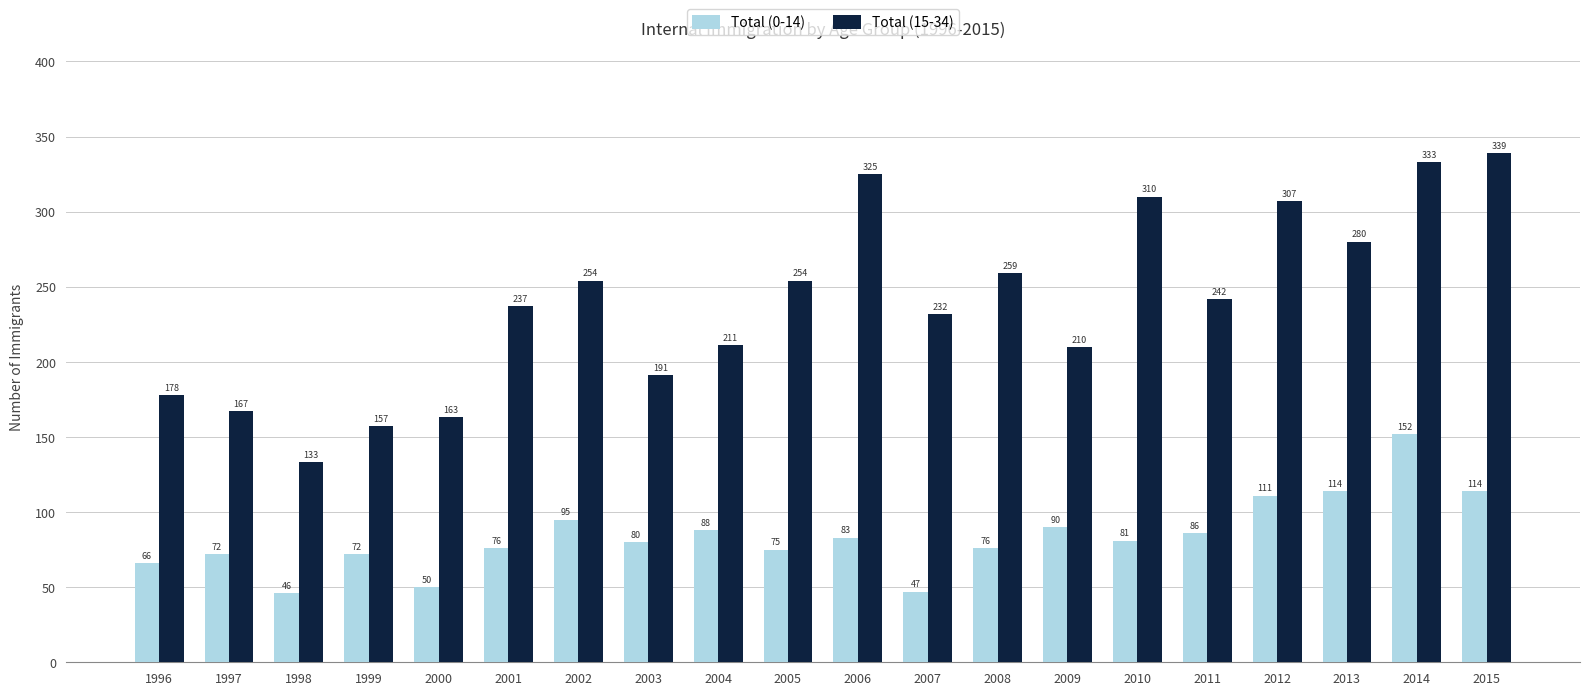

What is the highest value of the Total (0-14) series?

152